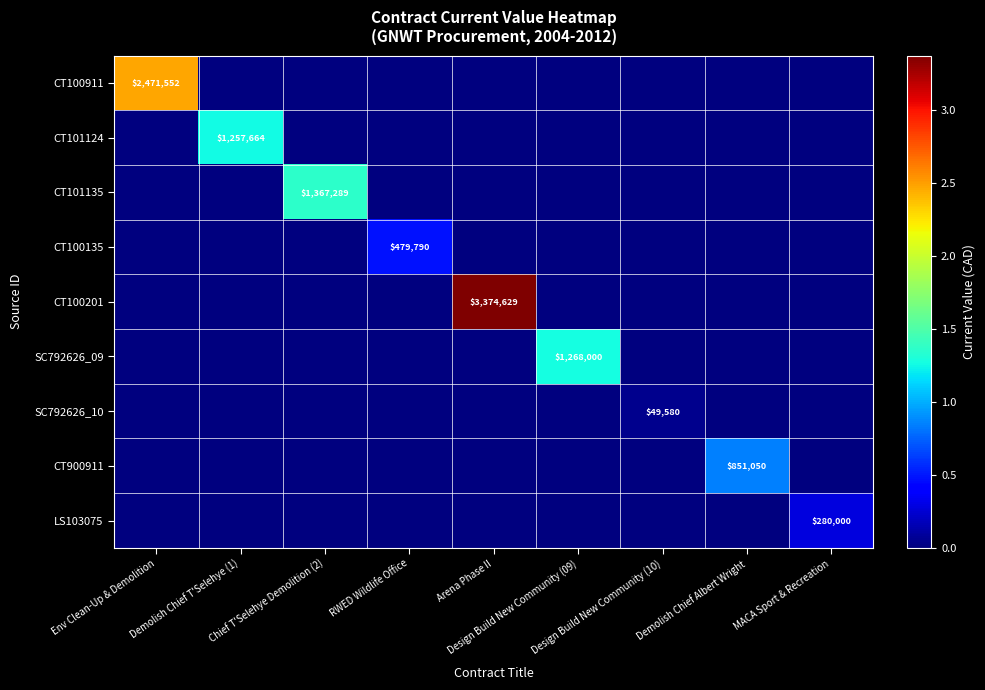

At which category is the sum across all series the highest?

Arena Phase II